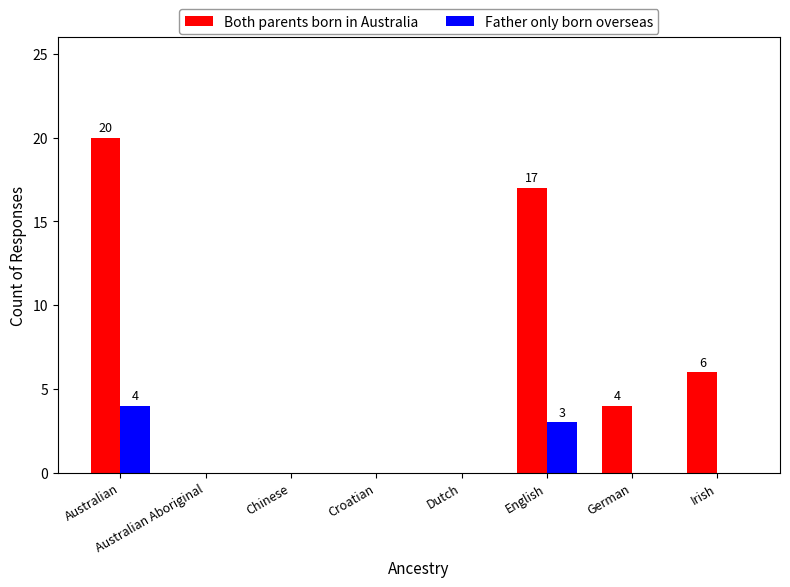

The value of Father only born overseas at Irish is 1. True or false?

False